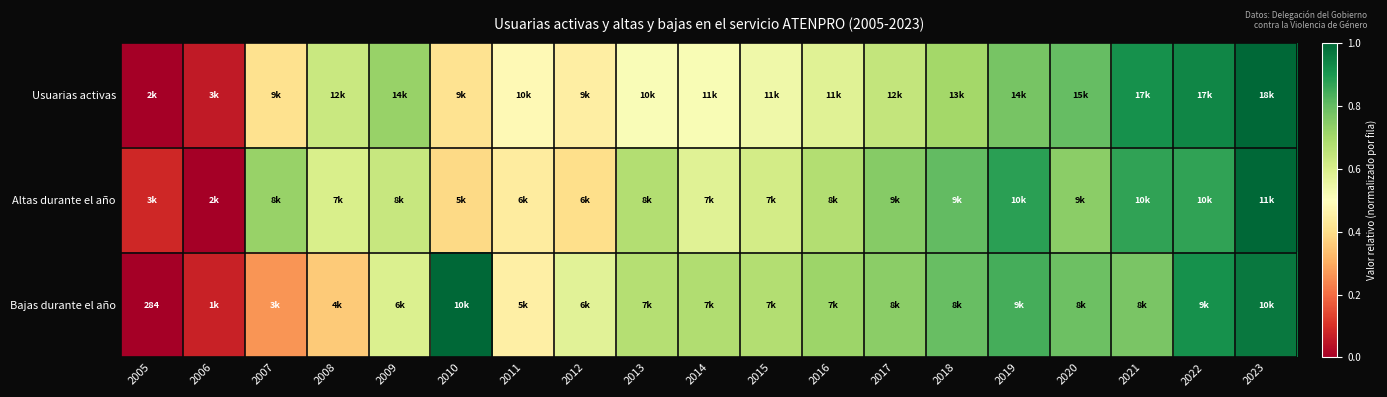

Which category has the lowest value in the Usuarias activas series?

2005